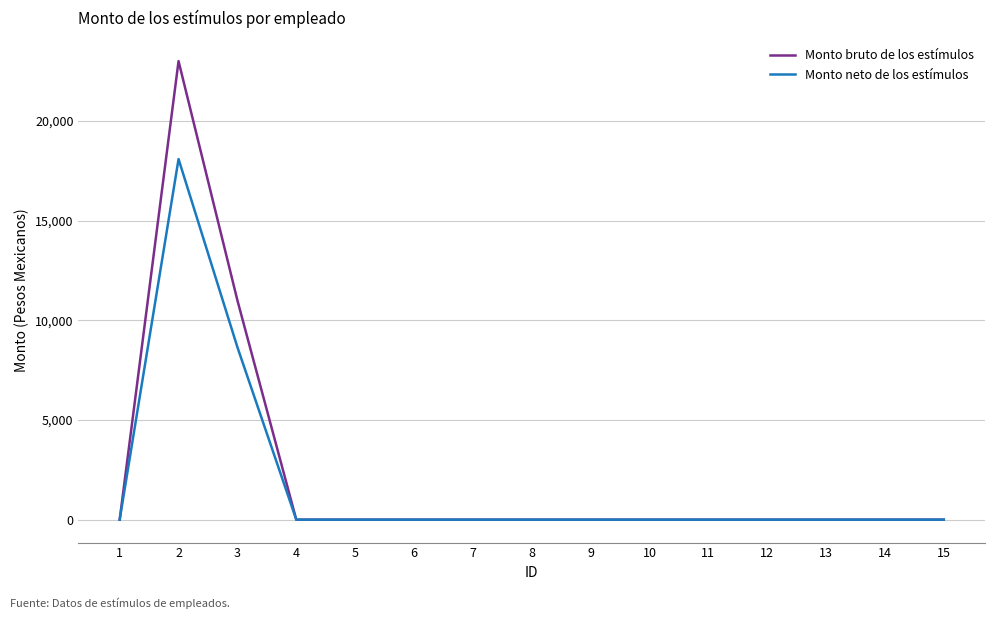

Reading right to left, list all the values displayed in this chart.

Monto bruto de los estímulos: 15=0.0	14=0.0	13=0.0	12=0.0	11=0.0	10=0.0	9=0.0	8=0.0	7=0.0	6=0.0	5=0.0	4=0.0	3=11000.0	2=23000.0	1=0.0
Monto neto de los estímulos: 15=0.0	14=0.0	13=0.0	12=0.0	11=0.0	10=0.0	9=0.0	8=0.0	7=0.0	6=0.0	5=0.0	4=0.0	3=8650.4	2=18087.2	1=0.0